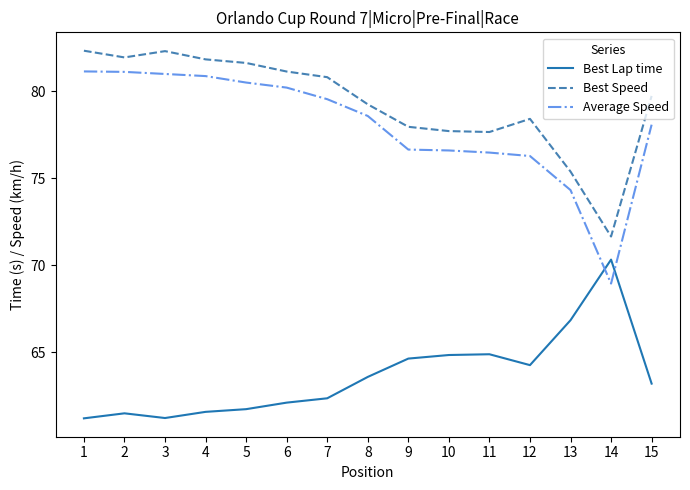

The value of Best Lap time at 10 is 30.1. True or false?

False